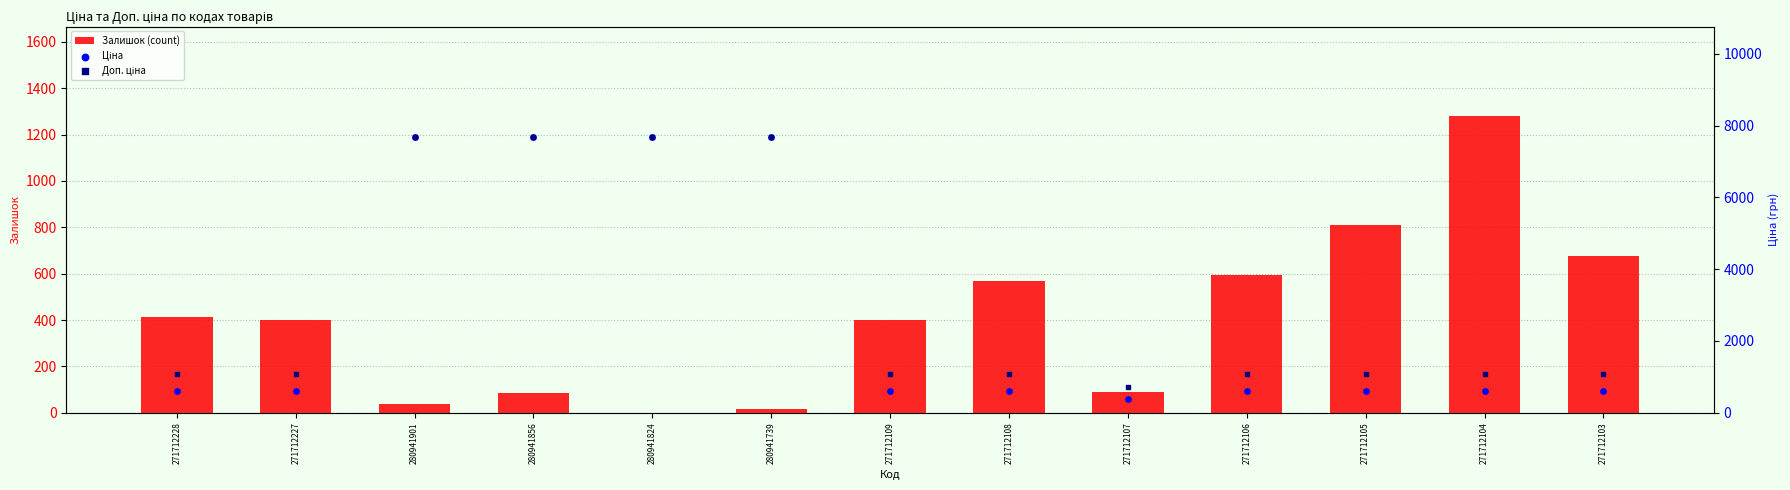

What is the total value across all series at 271712227?

2080.6